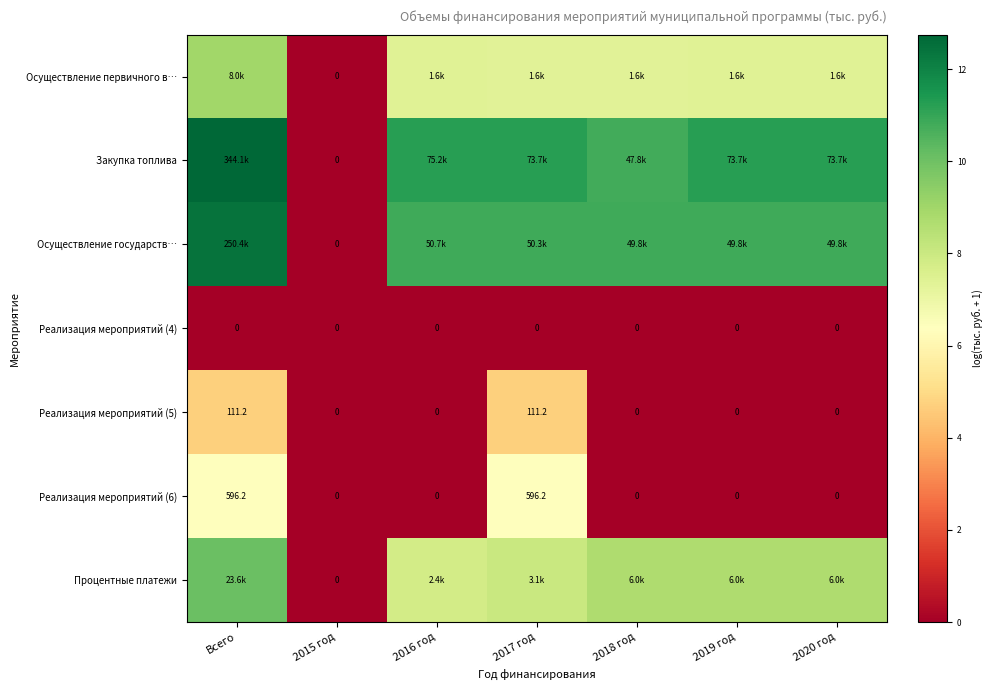

Is the value of Процентные платежи at 2015 год greater than the value of Реализация мероприятий (5) at 2017 год?

No